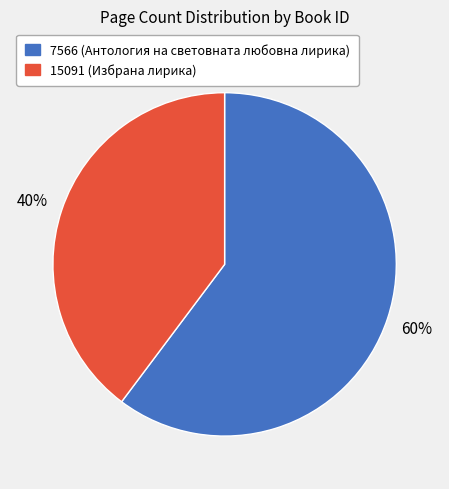

What is the largest slice in the pie chart?

7566